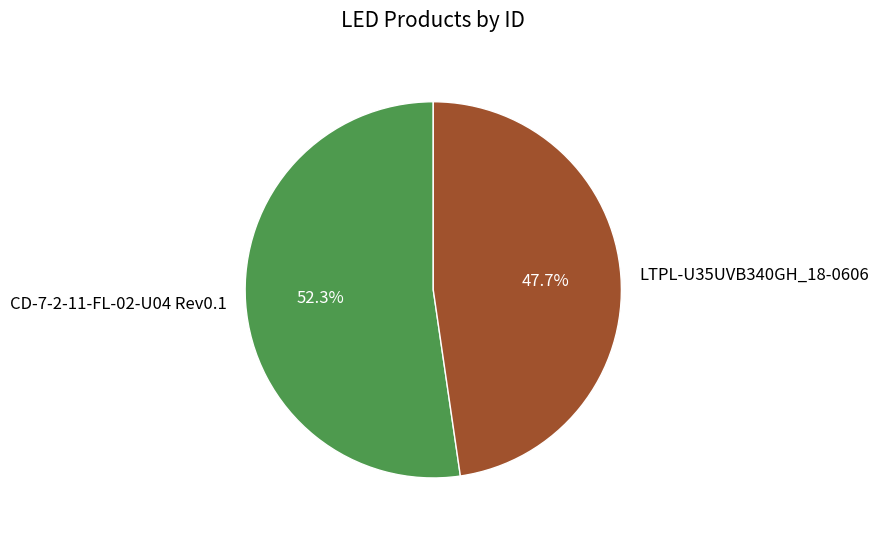

True or false: CD-7-2-11-FL-02-U04 Rev0.1 accounts for 59% of the total.

False